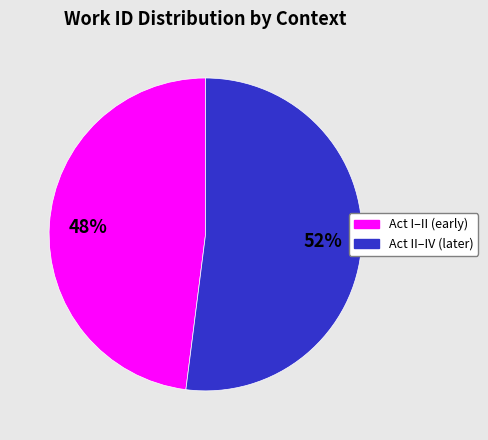

To the nearest percent, what is the average slice percentage?

50%